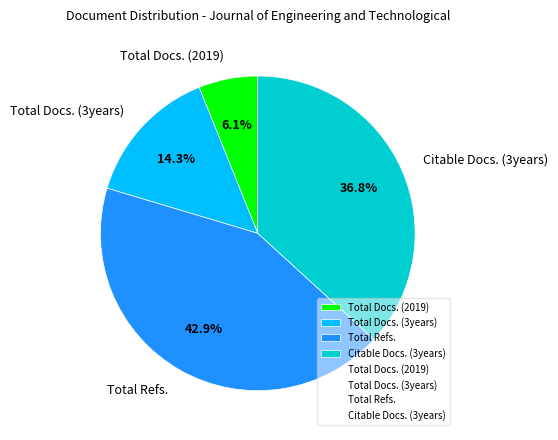

Which category has the smallest portion of the pie?

Total Docs. (2019)